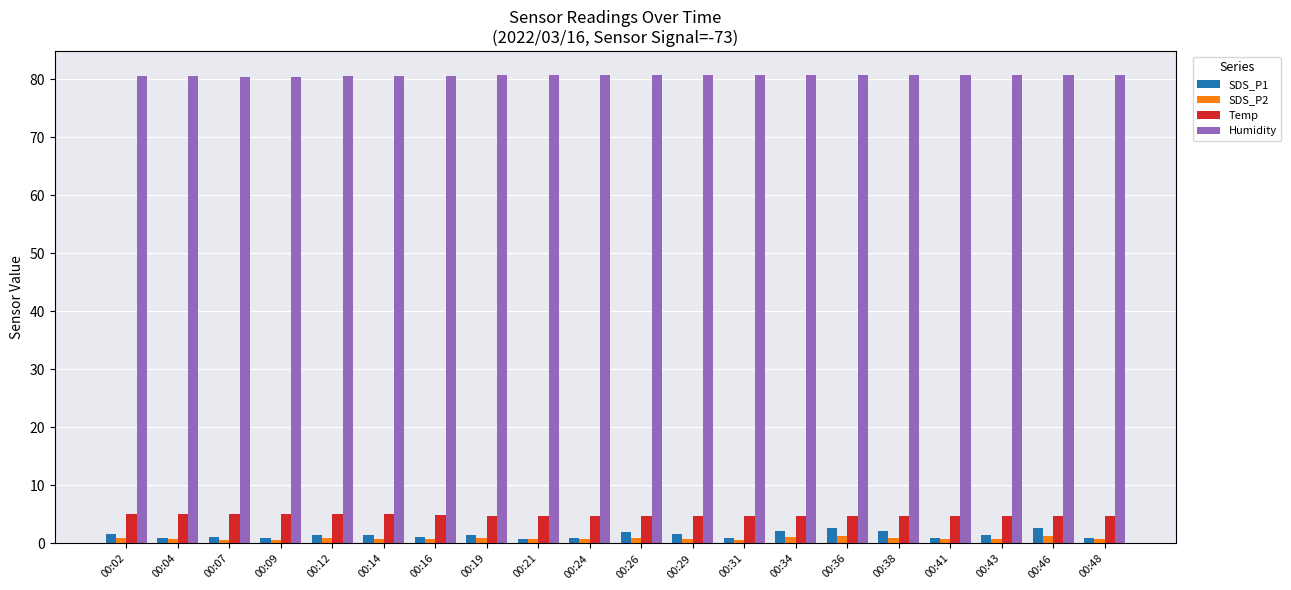

What is the value of the Temp bar at the 8th from the left?

4.8